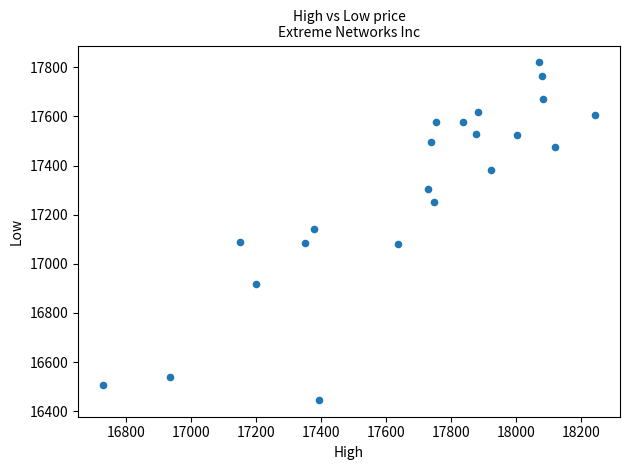

What is the range of Y values (max minus min)?

1374